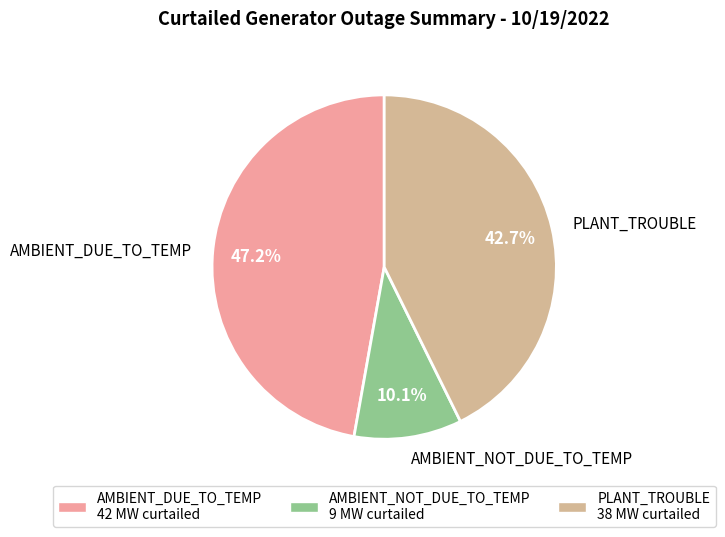

Which slice is the largest?

AMBIENT_DUE_TO_TEMP